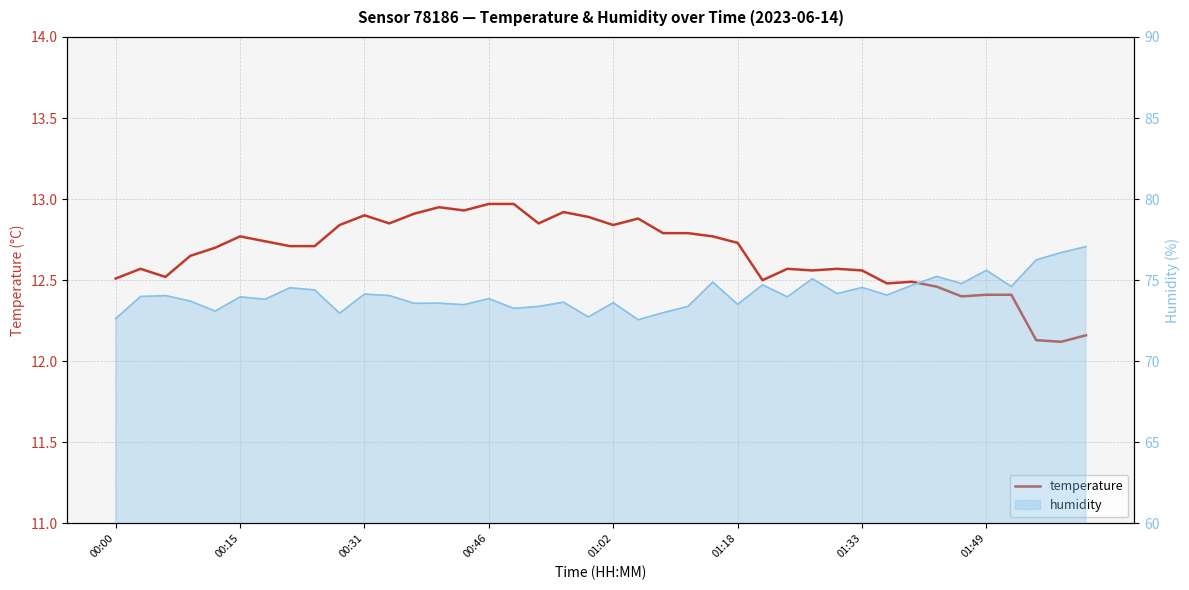

Which series has the largest range (max minus min)?

humidity